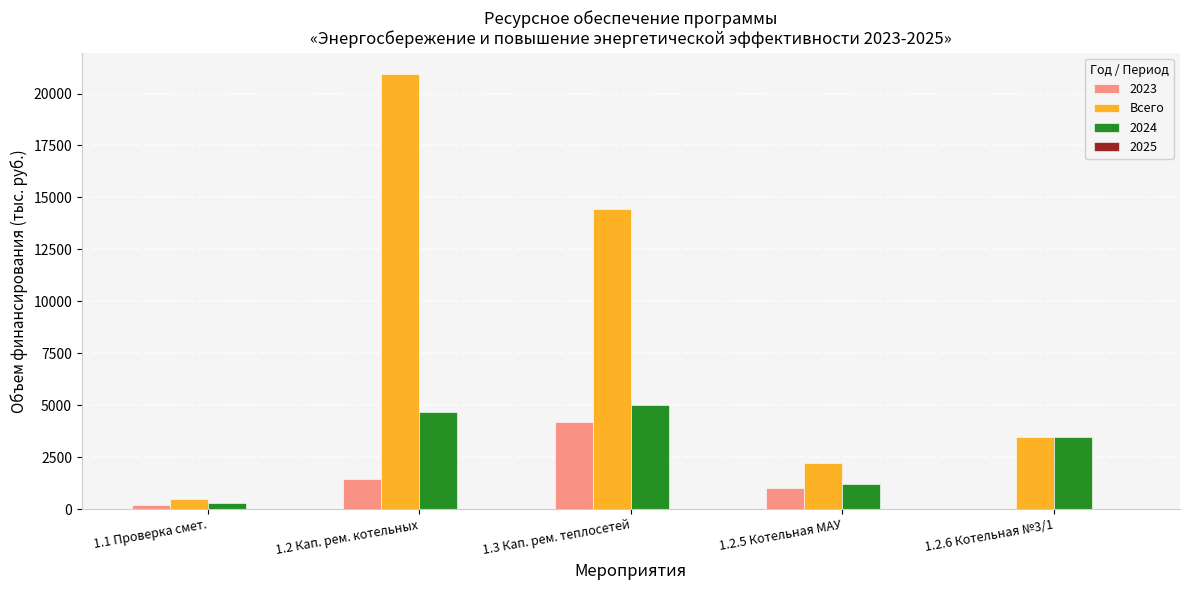

Between 1.1 Проверка смет. and 1.3 Кап. рем. теплосетей, which series saw the biggest shift?

Всего